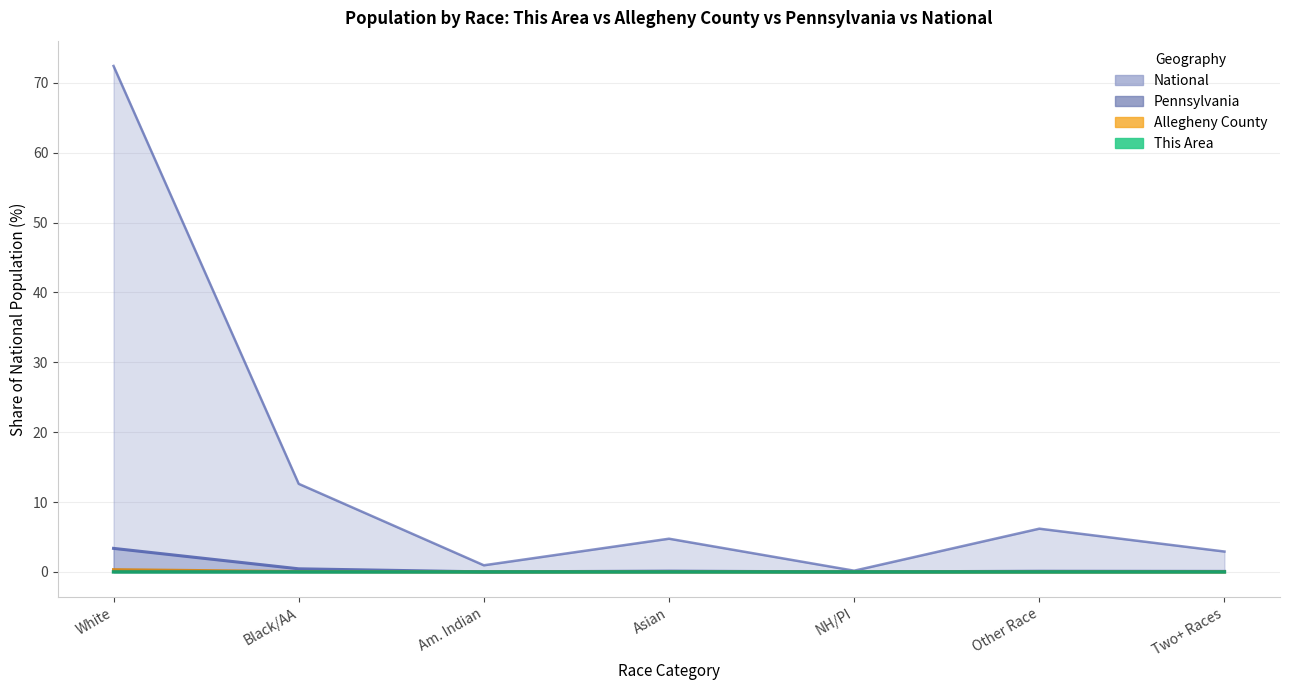

What is the value of the National point at the 2nd from the left?

12.6